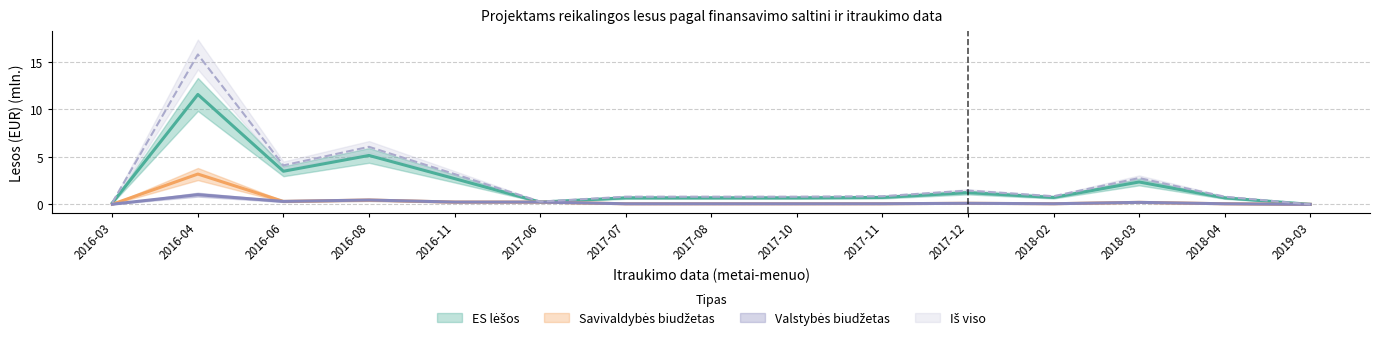

What is the average value of the ES lesos series?

2.1